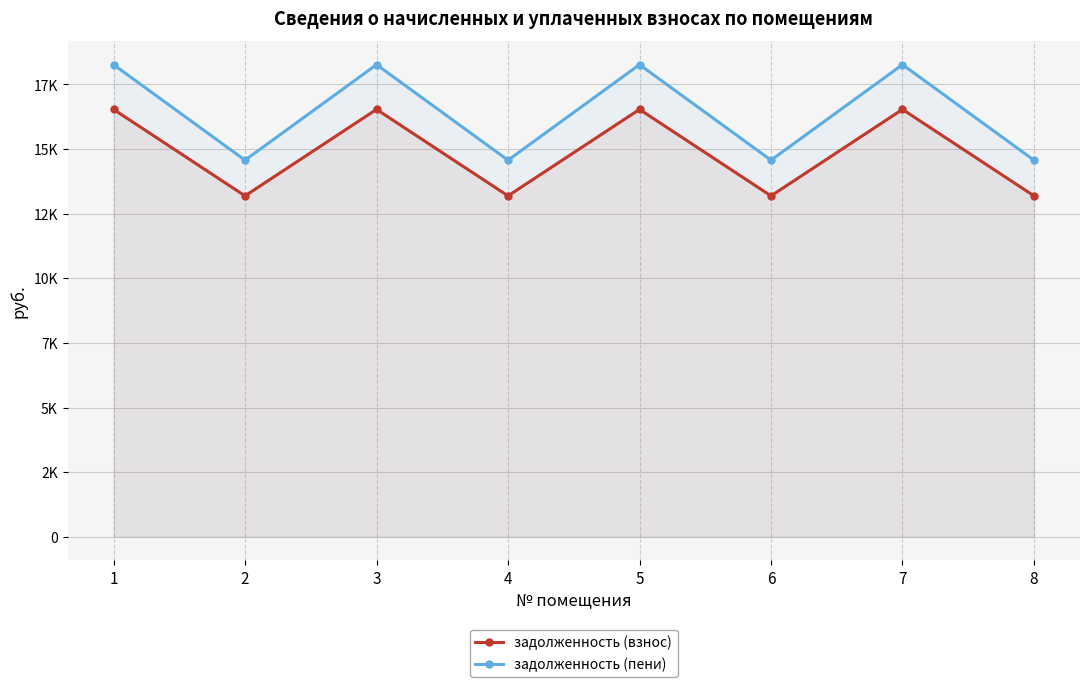

What is the sum of the задолженность (взнос) values at 5 and 1?

33068.6